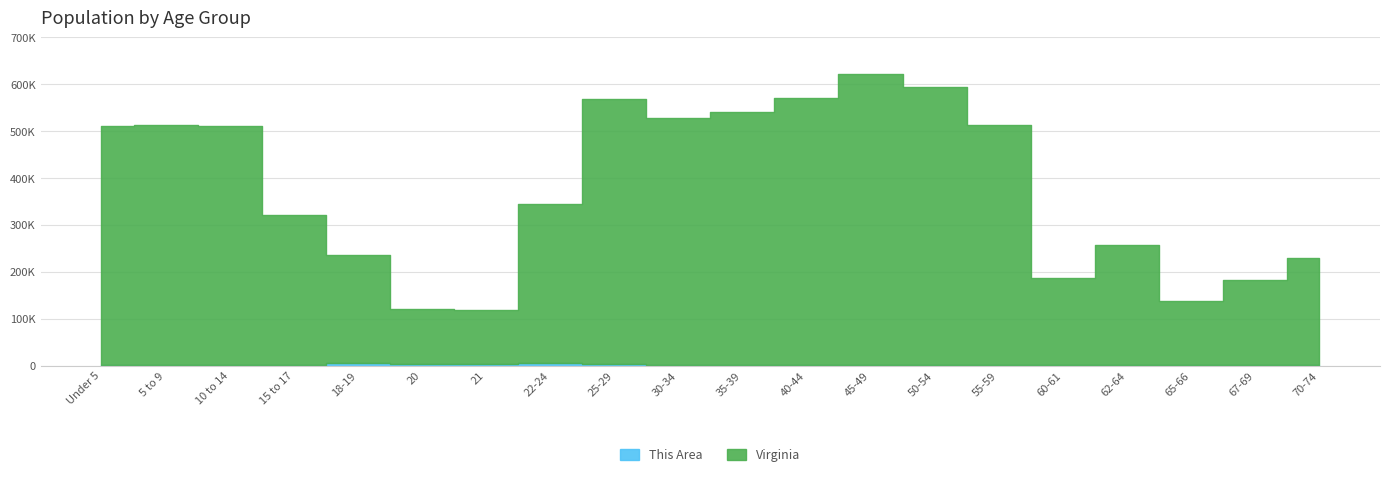

True or false: Virginia and This Area intersect in this chart.

False